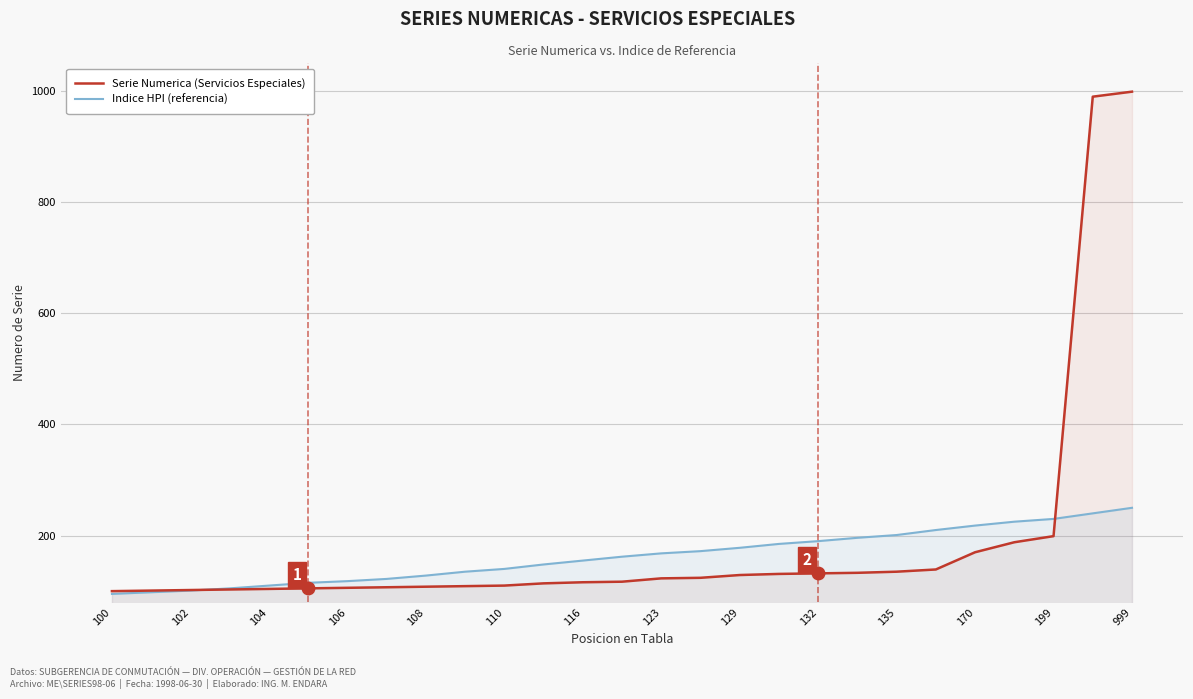

Does the chart display data point markers on the line(s)?

No